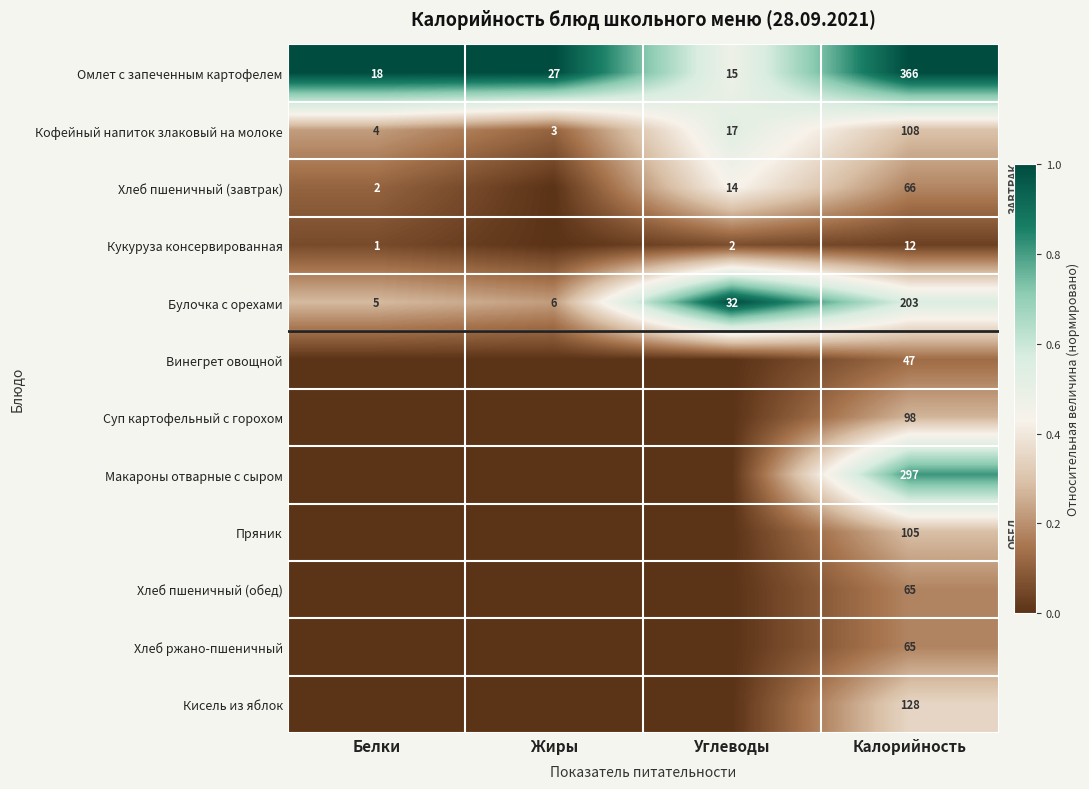

Is the value of Кукуруза консервированная at Калорийность greater than the value of Булочка с орехами at Калорийность?

No